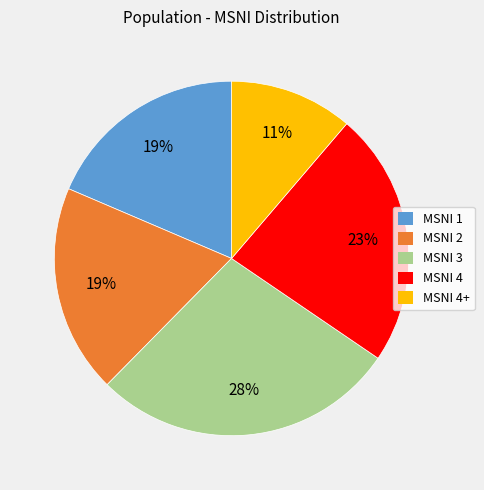

Does any single category account for the majority?

No